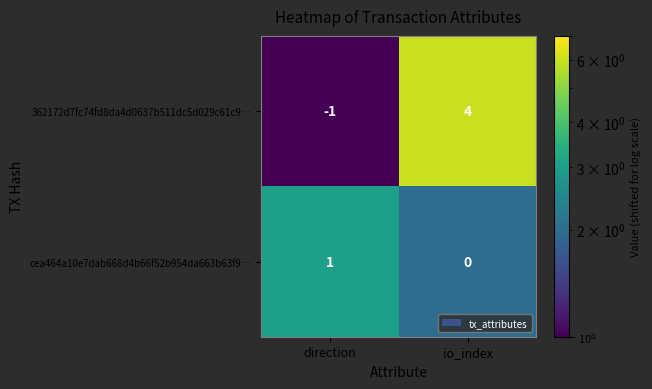

The value of cea464a10e7dab668d4b66f52b954da663b63f9… at direction is 0. True or false?

False